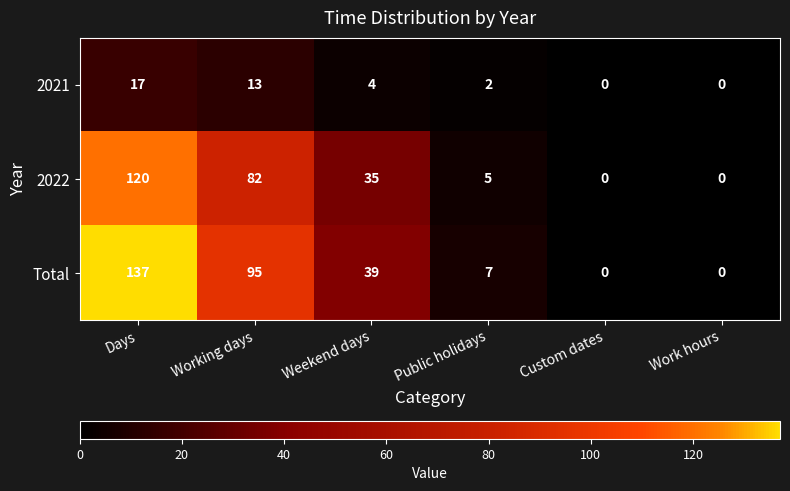

How many distinct data groups are displayed?

3